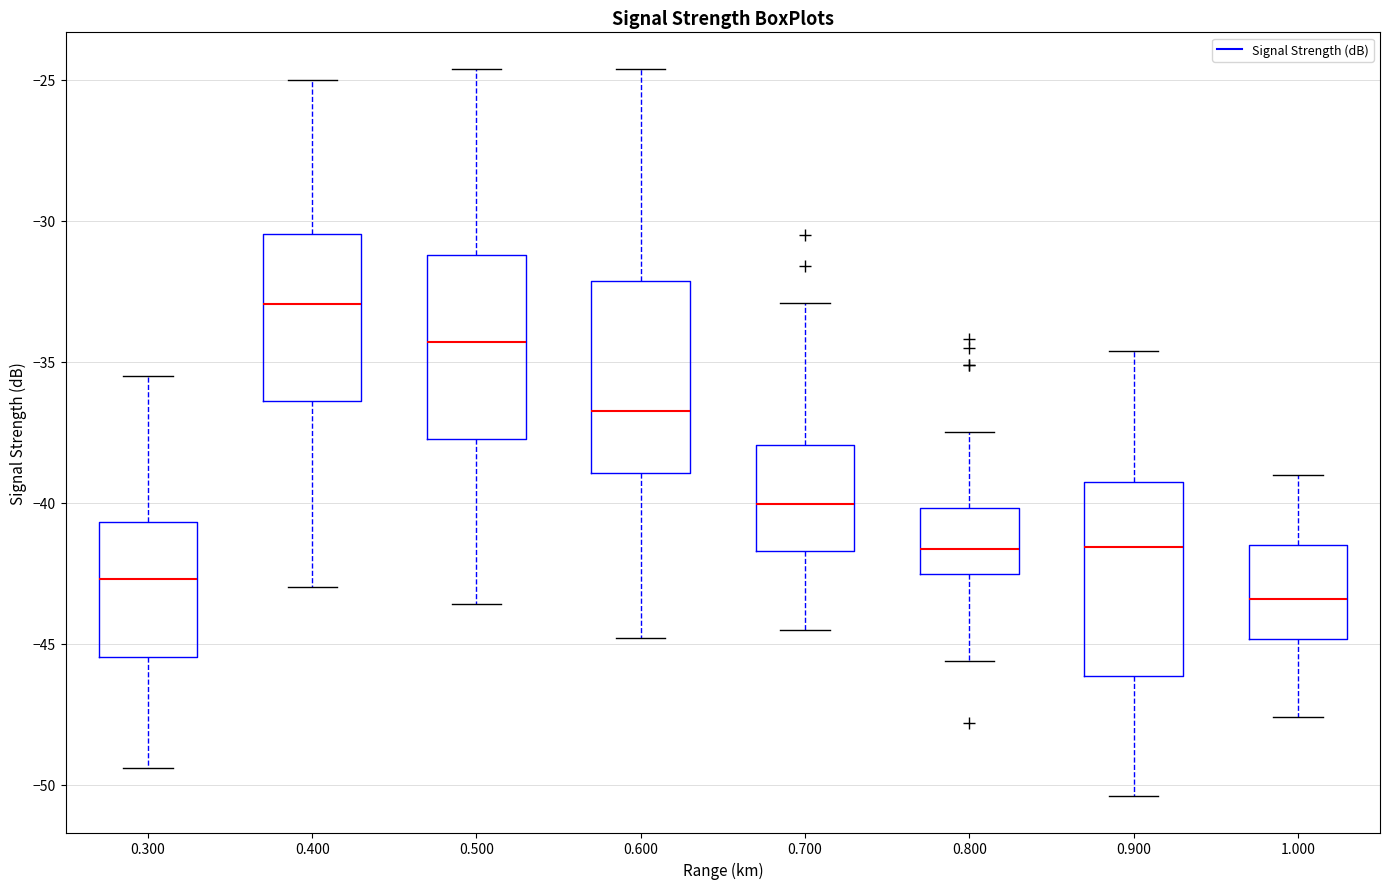

Reading left to right, transcribe this box plot: for each box, give where its median line is, the range the box spans, and where its two whiskers end, as read against the y-axis. The values are not printed on the chart, so give them approximately, as read against the axis.

0.300: median -42.5, box -45.5 to -40.5, whiskers -49.5 to -35.5
0.400: median -33.0, box -36.5 to -30.5, whiskers -43.0 to -25.0
0.500: median -34.5, box -37.5 to -31.0, whiskers -43.5 to -24.5
0.600: median -36.5, box -39.0 to -32.0, whiskers -45.0 to -24.5
0.700: median -40.0, box -41.5 to -38.0, whiskers -44.5 to -33.0
0.800: median -41.5, box -42.5 to -40.0, whiskers -45.5 to -37.5
0.900: median -41.5, box -46.0 to -39.5, whiskers -50.5 to -34.5
1.000: median -43.5, box -45.0 to -41.5, whiskers -47.5 to -39.0